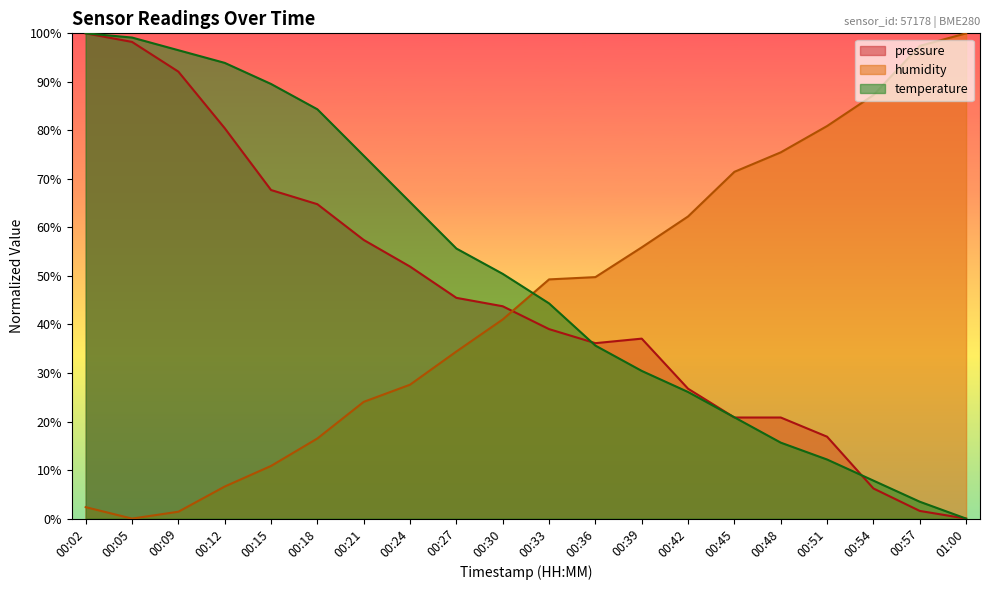

What is the value of the humidity point at the 18th from the left?

87.3